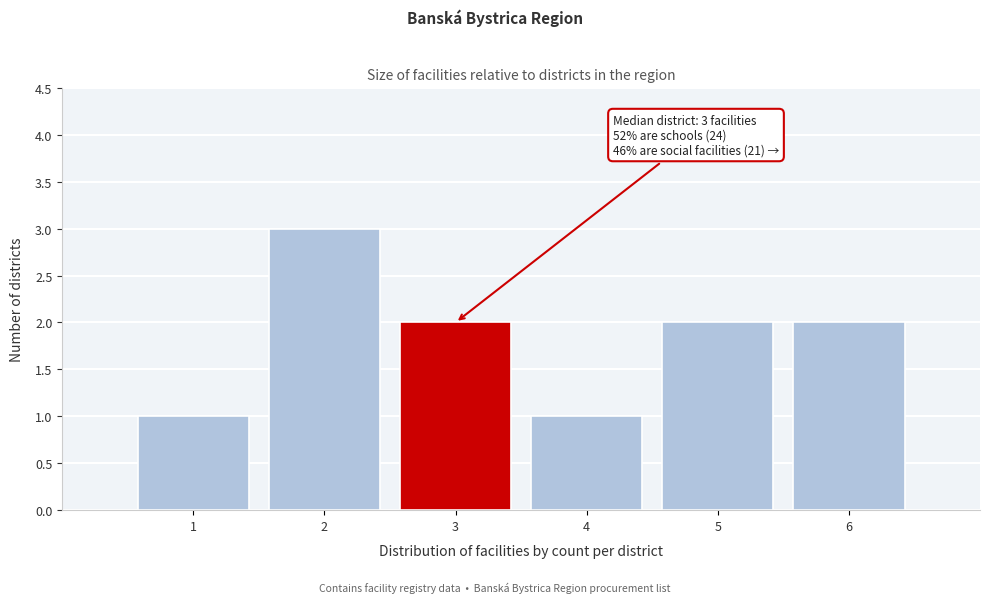

Reading right to left, list all the values displayed in this chart.

2	2	1	2	3	1